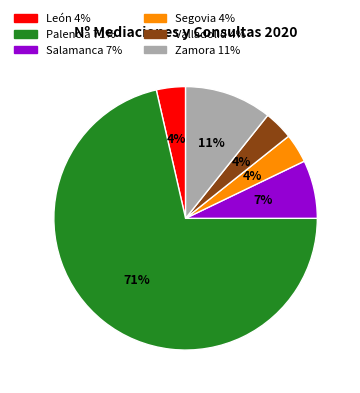

To the nearest percent, what is the average slice percentage?

17%